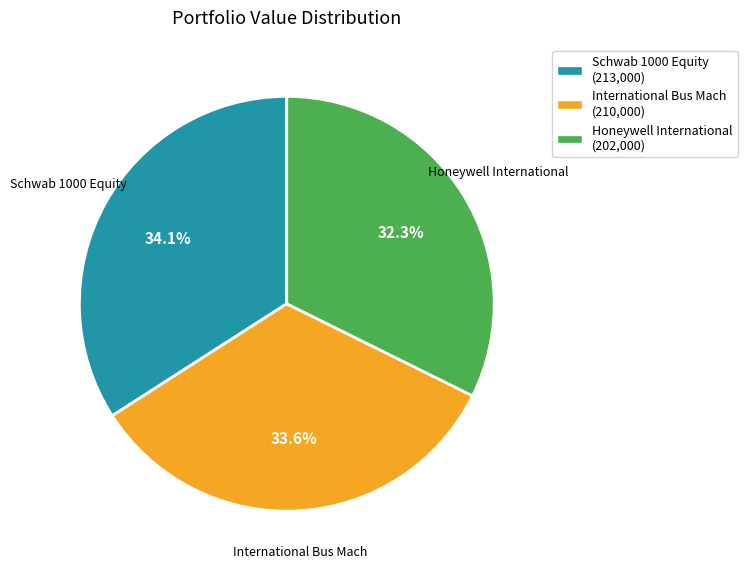

To the nearest percent, what is the combined percentage of Honeywell International and International Bus Mach?

66%